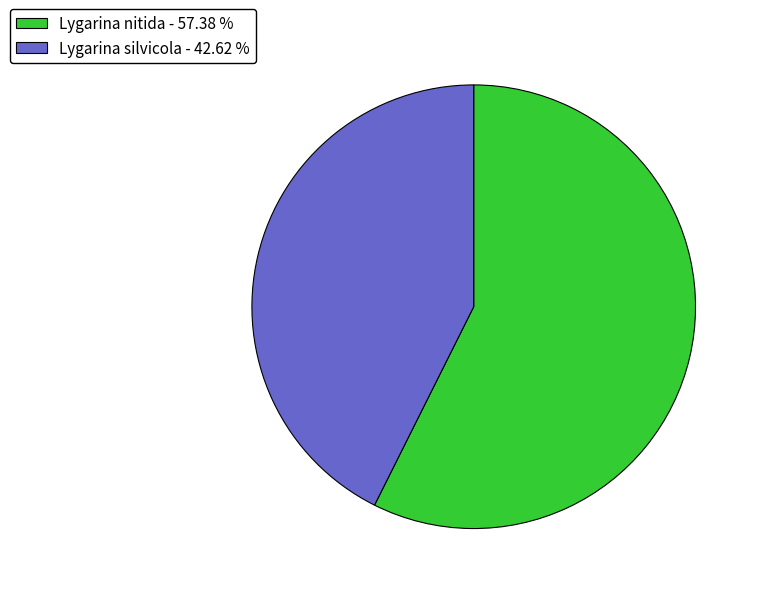

What is the ratio of the value at Lygarina silvicola - 42.62 % to the value at Lygarina nitida - 57.38 %?

0.7